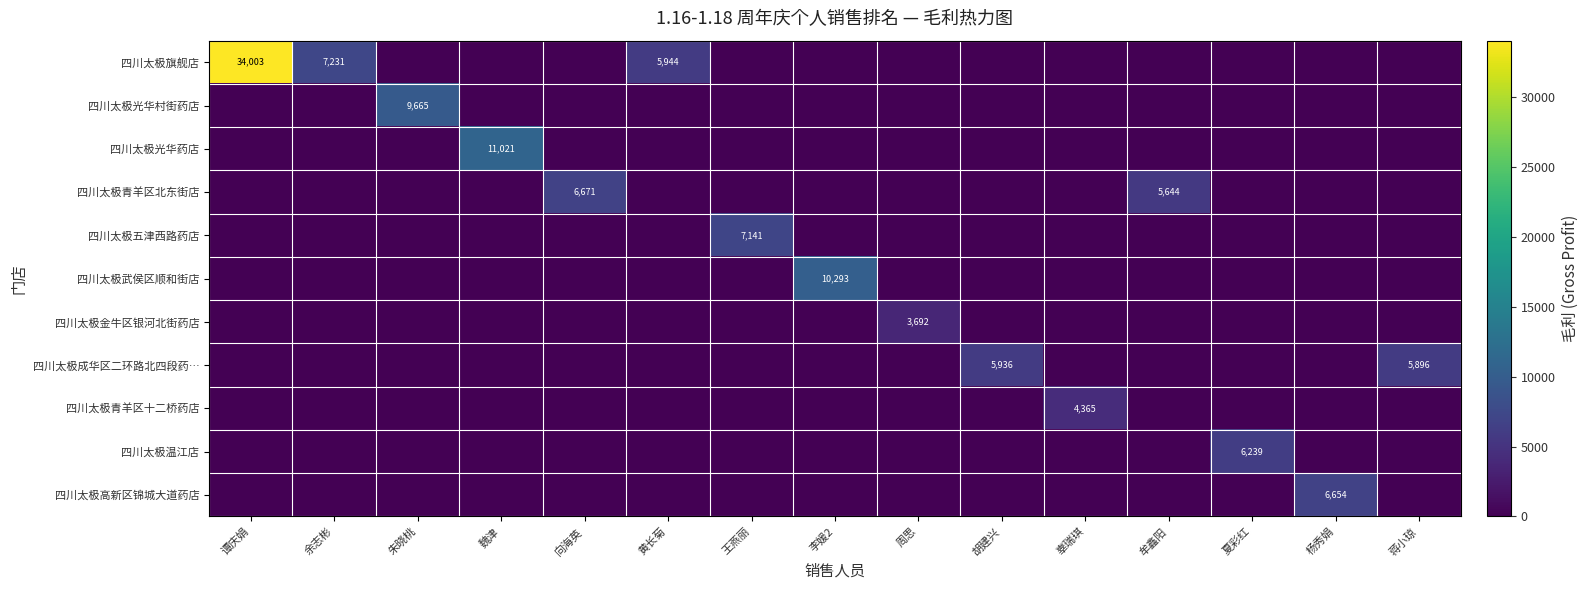

The value of 四川太极五津西路药店 at 王燕丽 is 7141. True or false?

True